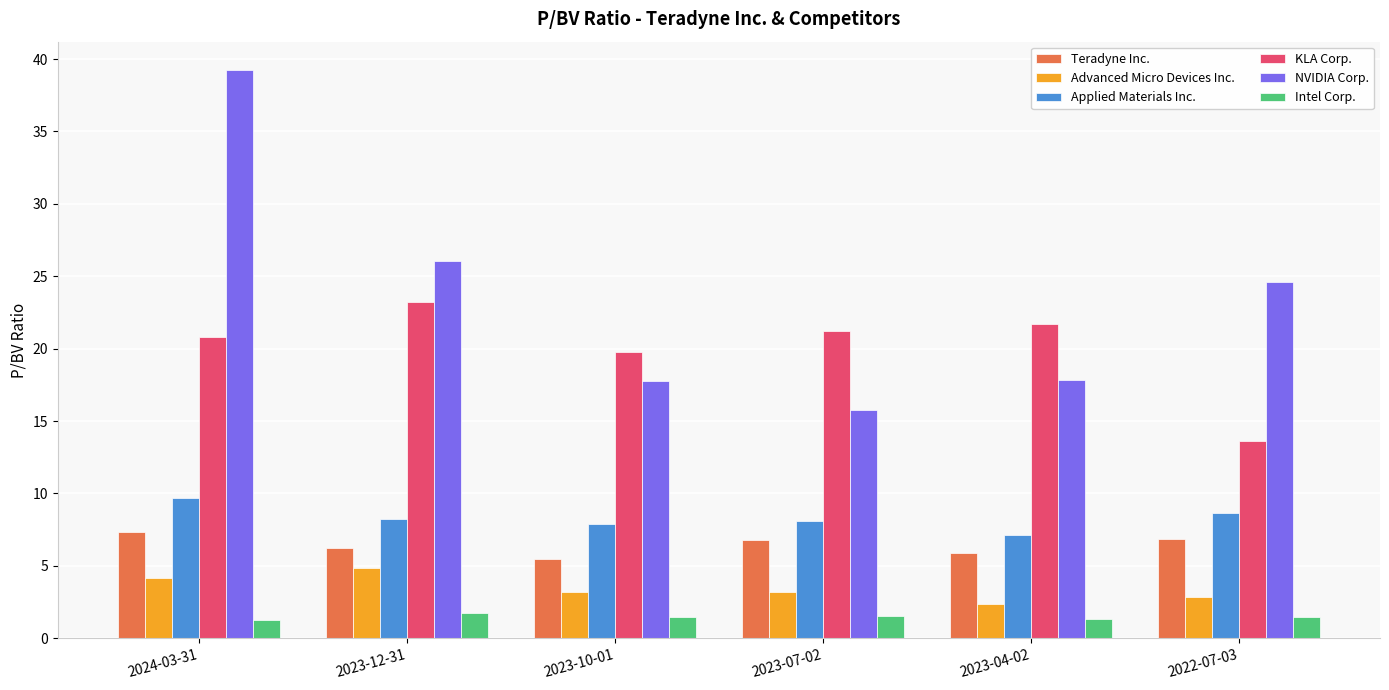

What is the sum of all Teradyne Inc. values?

38.6